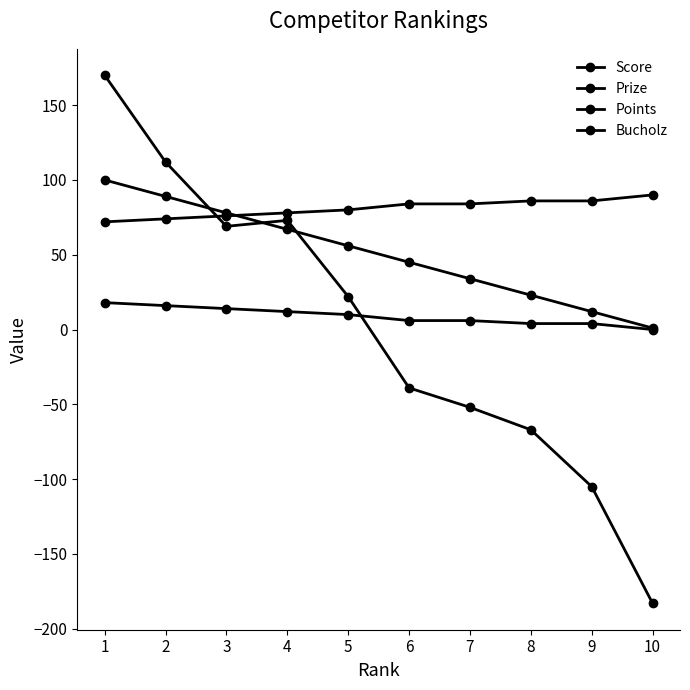

True or false: Prize has more than 1 points higher than both neighbors.

False